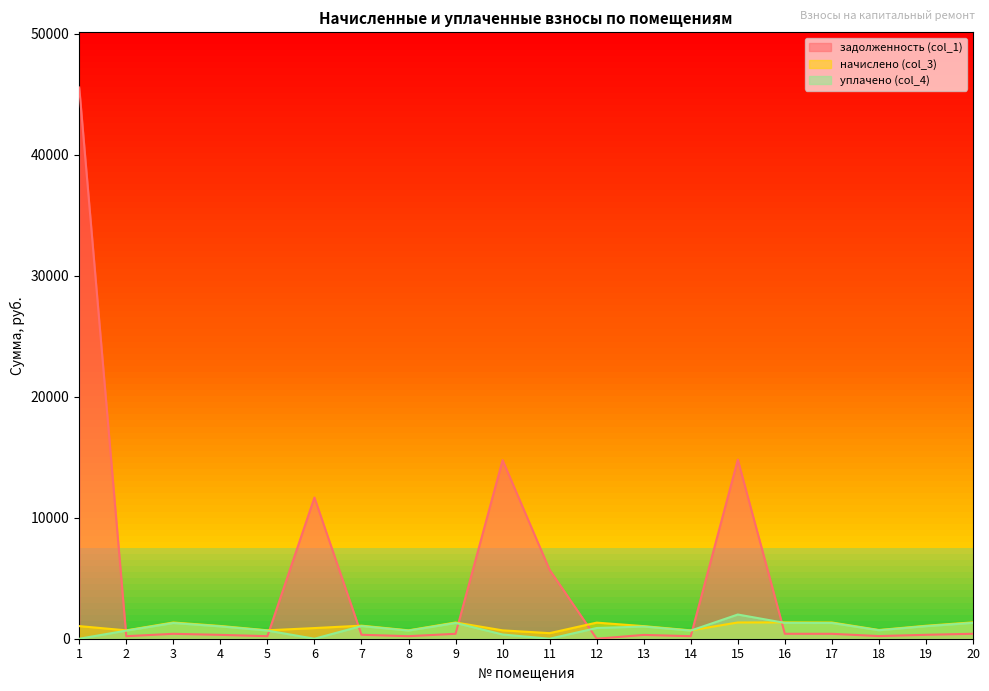

The value of уплачено (col_4) at 7 is 1045.7. True or false?

True